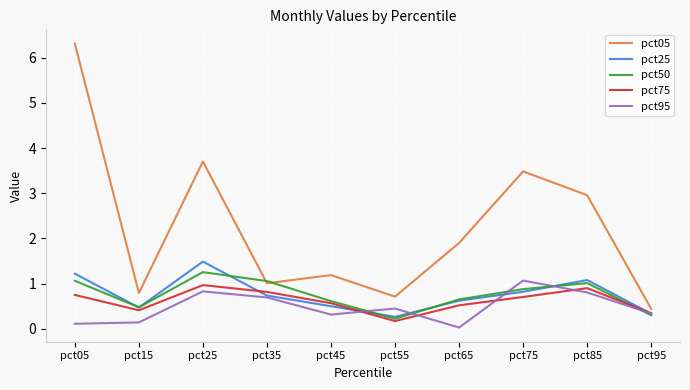

What is the difference between the highest and lowest values at pct95?

0.1